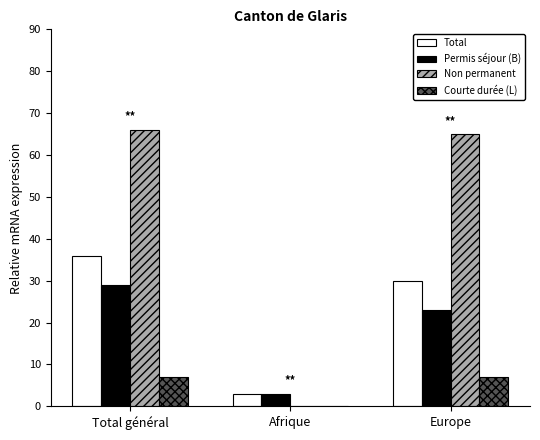

What is the total value across all series at Afrique?

6